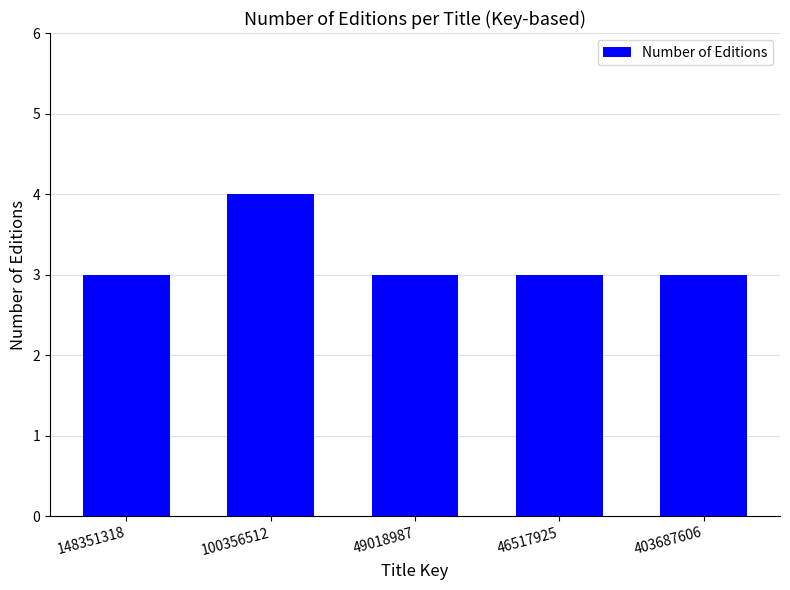

How many distinct data groups are displayed?

1